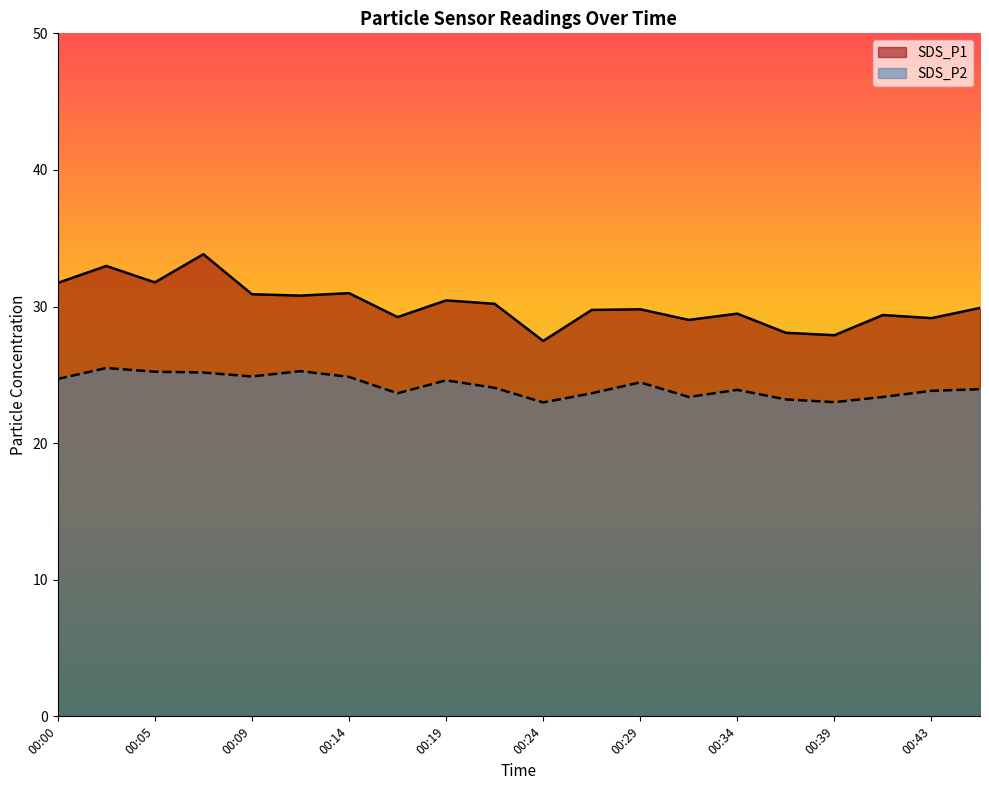

At which category does SDS_P2 reach its first local peak?

00:02